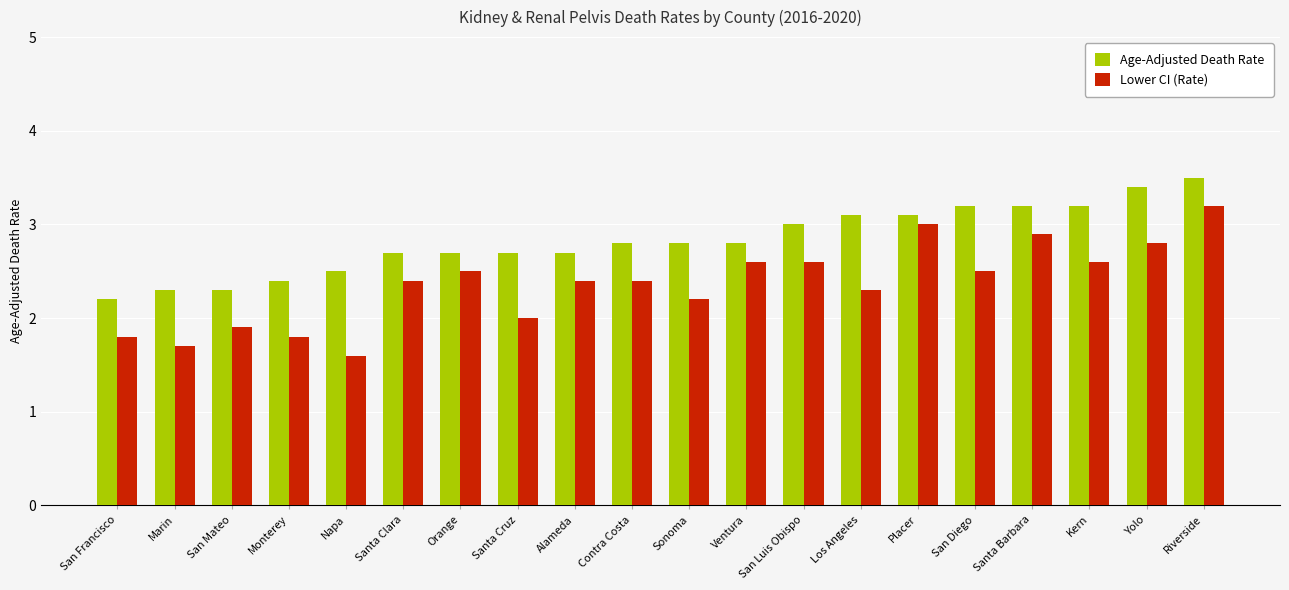

What position from the left is Kern?

18